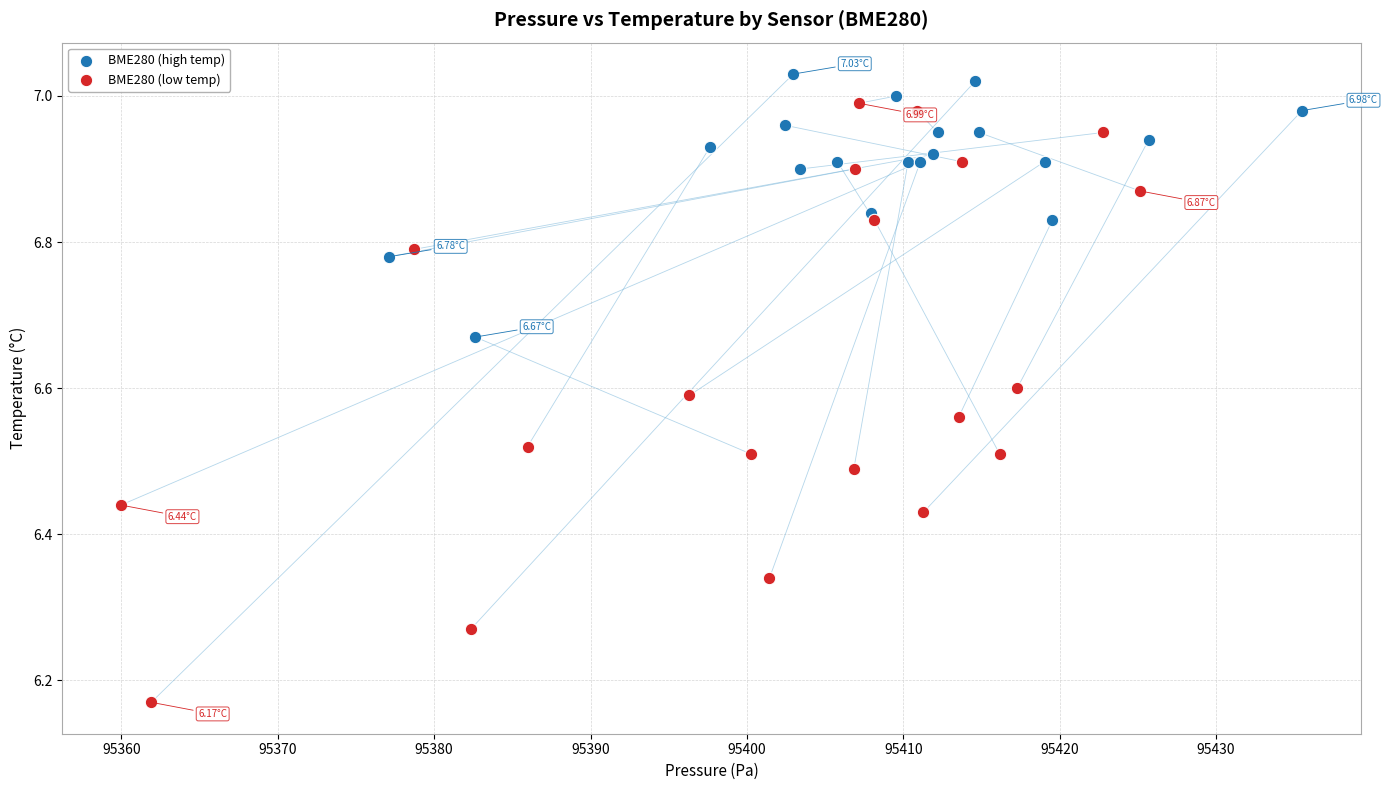

Which series has the widest spread of Y values?

BME280 (low temp)